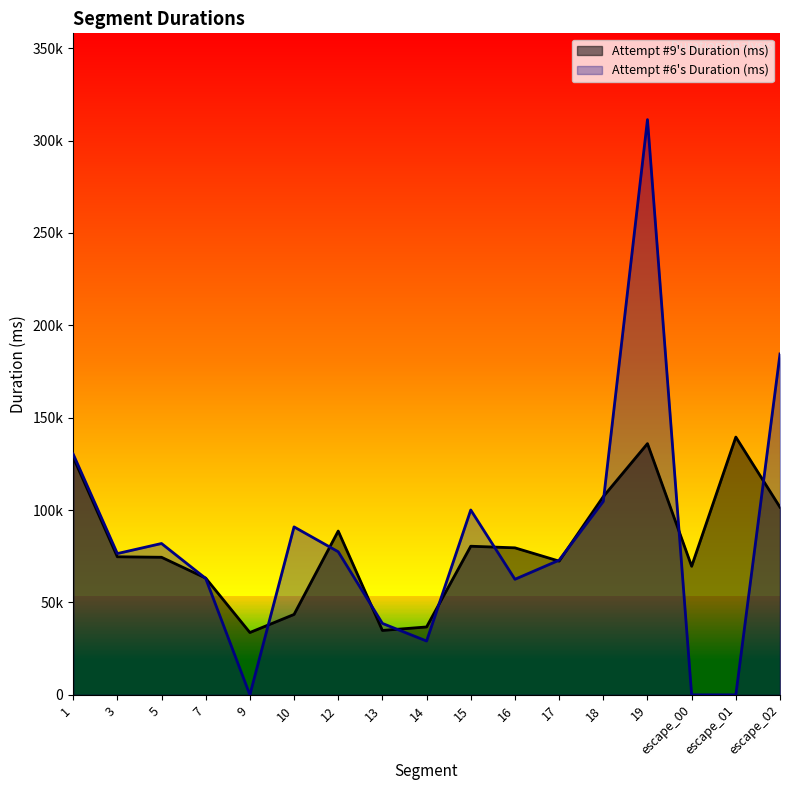

Rank the series by their average value, from lowest to highest.

Attempt #9's Duration (ms), Attempt #6's Duration (ms)